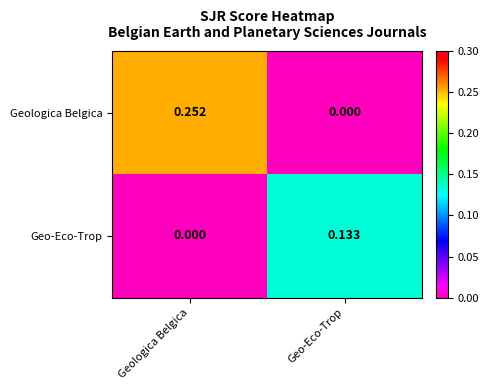

At which category is the sum across all series the highest?

Geologica Belgica